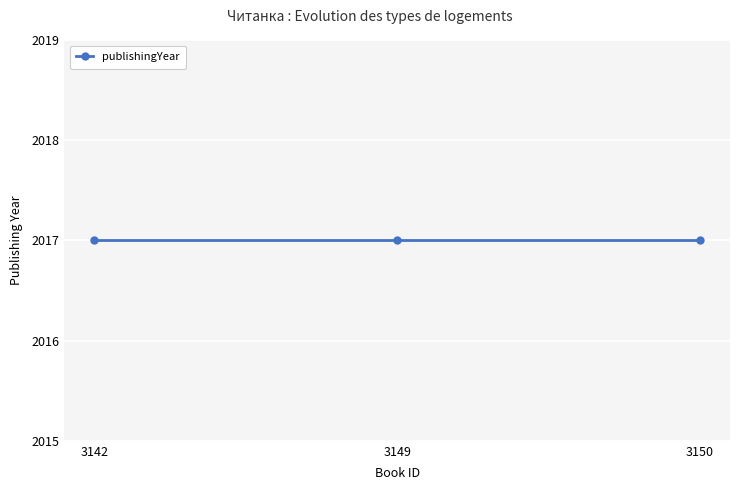

Rank the categories by id value from highest to lowest.

3149, 3142, 3150